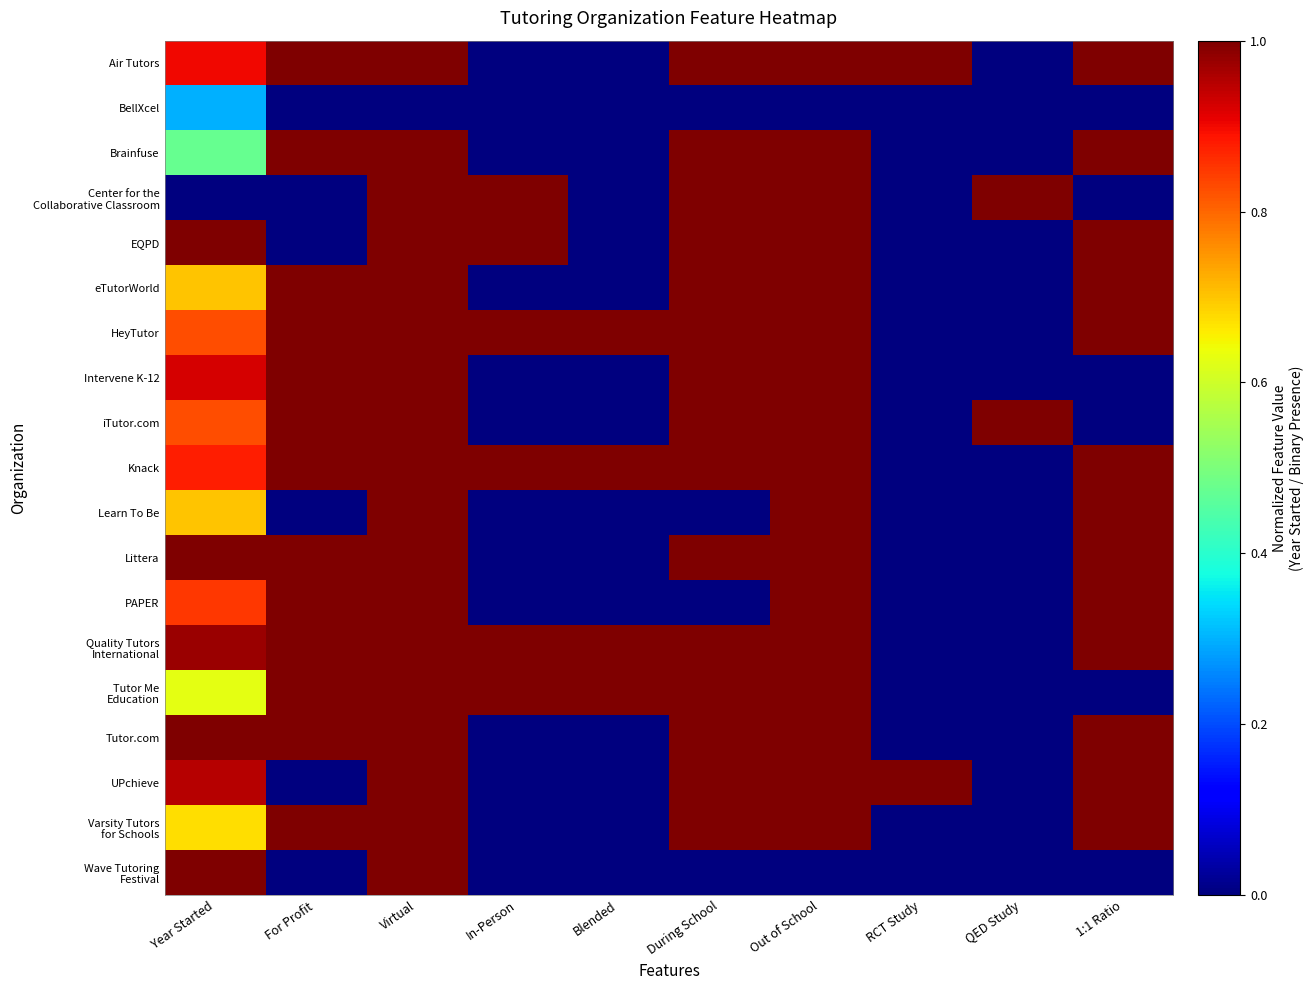

Which series has the largest total across all categories?

Quality Tutors International